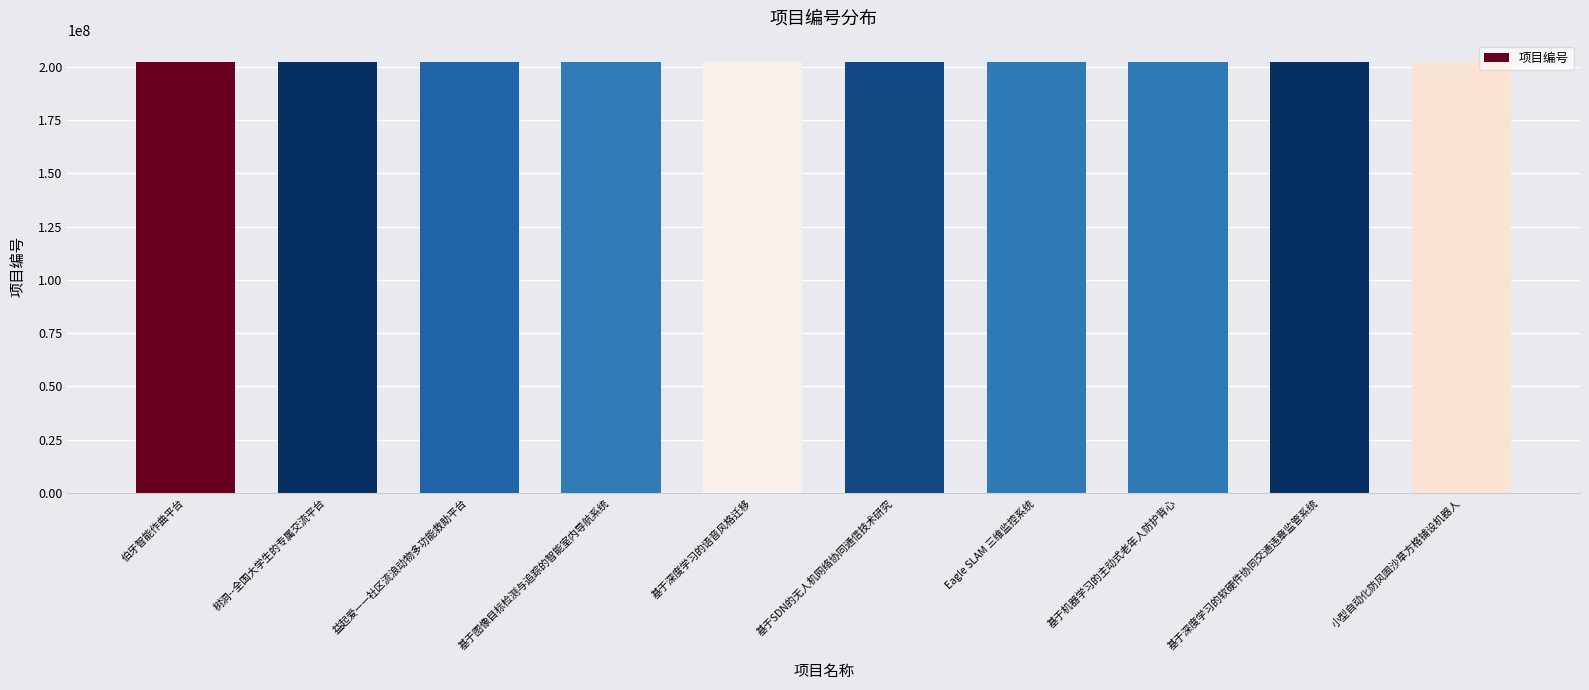

The chart shows a value of 40434956 at 益起爱——社区流浪动物多功能救助平台. True or false?

False